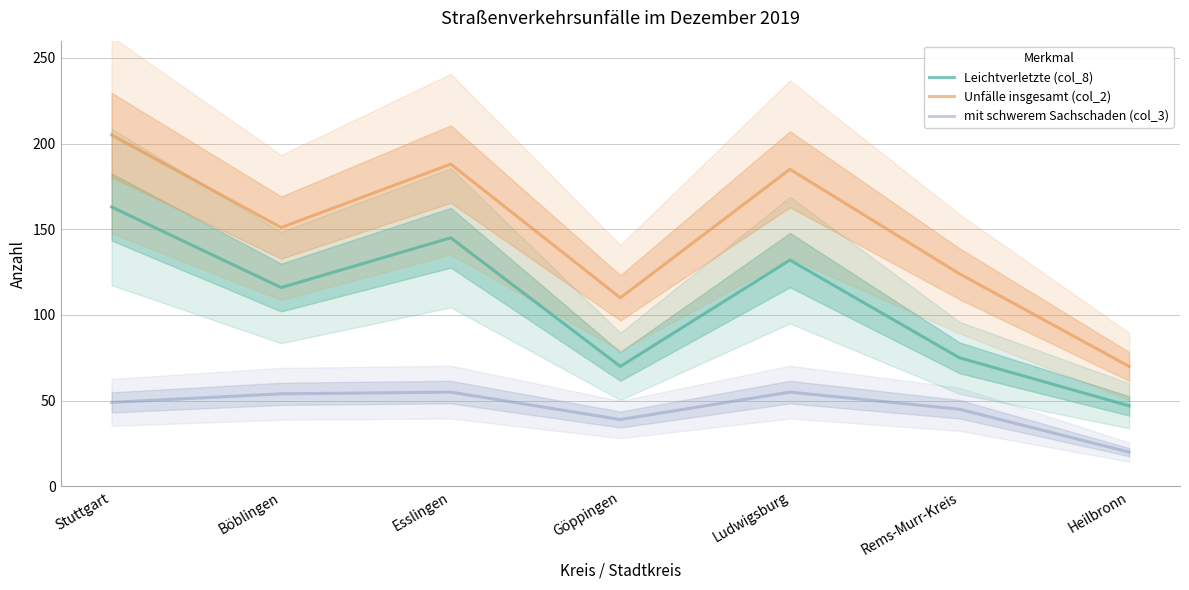

What position from the left is Ludwigsburg?

5